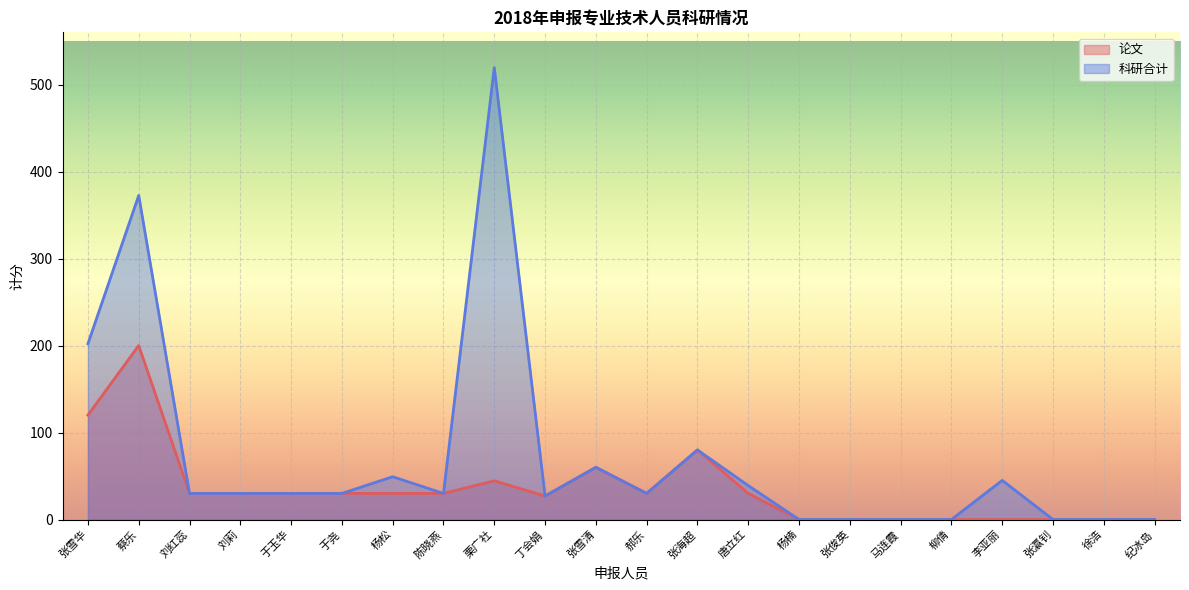

What position from the left is 张俊英?

16